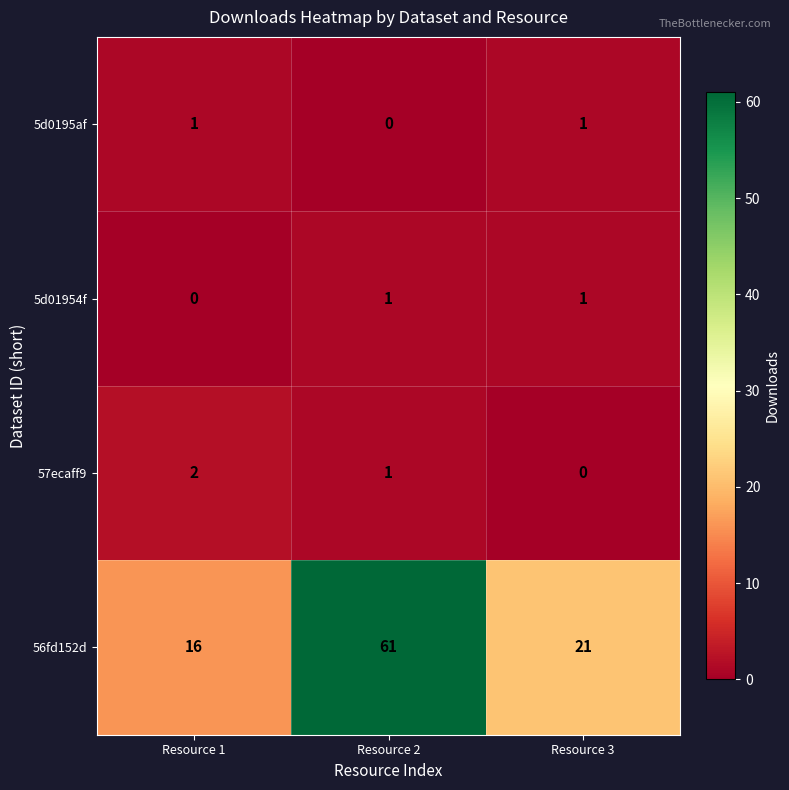

The 57ecaff9 series shows 0 at Resource 3. True or false?

True